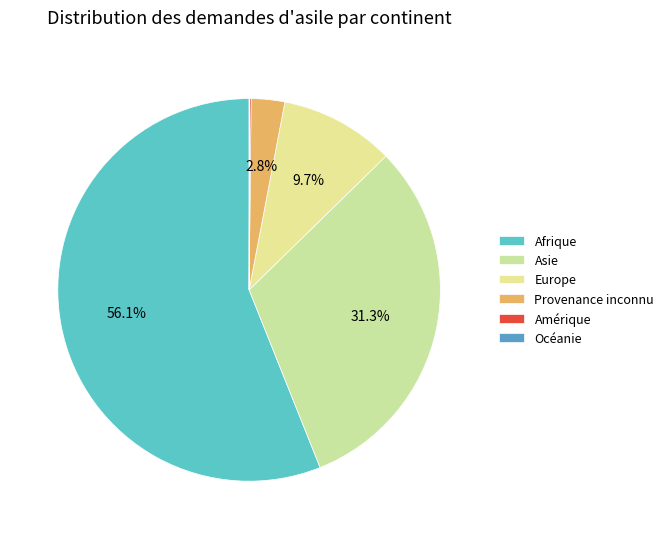

Rank the categories by value from lowest to highest.

Océanie, Amérique, Provenance inconnu, Europe, Asie, Afrique